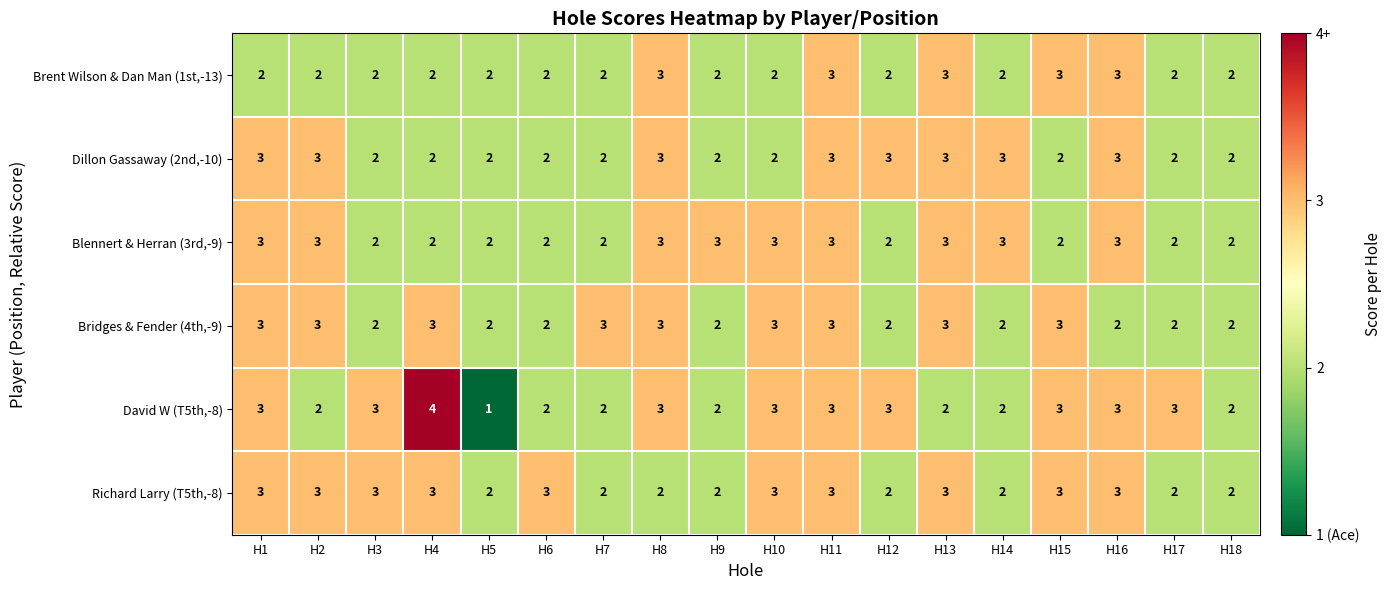

What is the spread (max minus min) of values at H16?

1